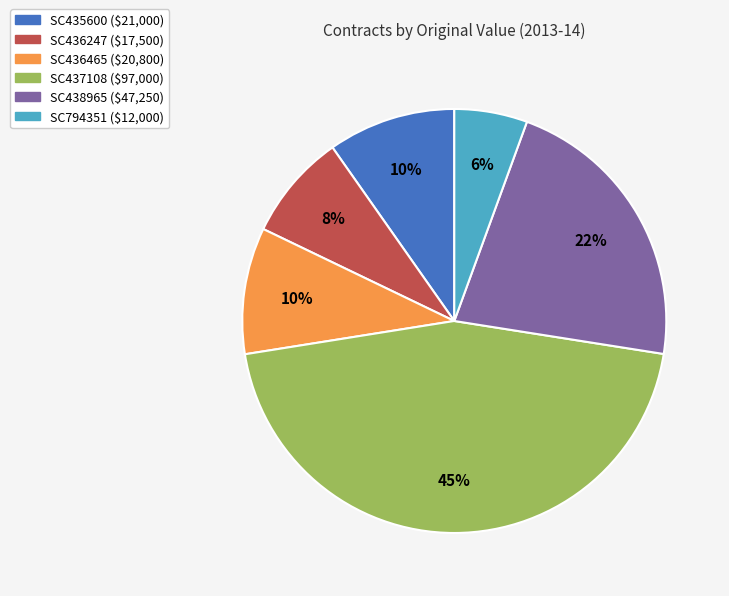

Is the sum of SC437108 and SC435600 greater than half?

Yes